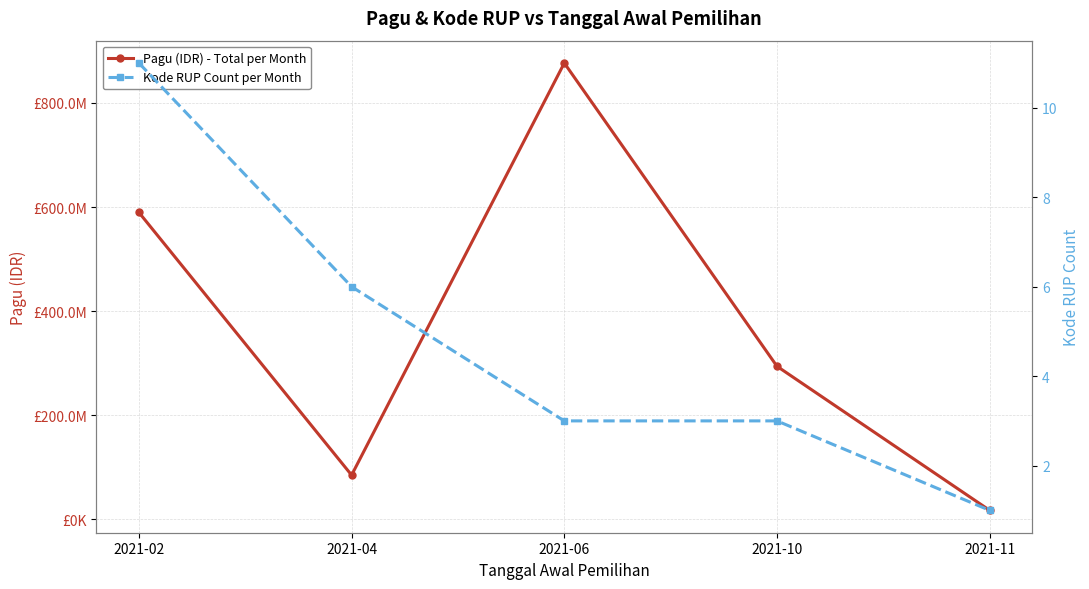

Reading left to right, list all the values displayed in this chart.

Pagu (IDR) - Total per Month: 2021-02=589630000	2021-04=84820000	2021-06=876700000	2021-10=293950000	2021-11=17110000
Kode RUP Count per Month: 2021-02=11	2021-04=6	2021-06=3	2021-10=3	2021-11=1